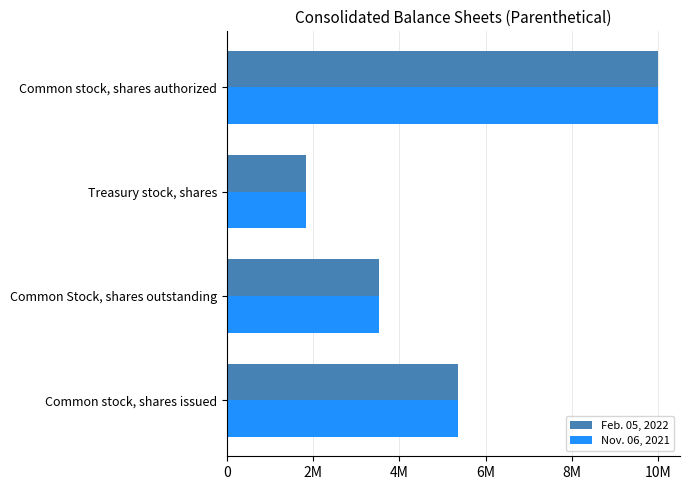

What are all the series names shown in the legend?

Feb. 05, 2022, Nov. 06, 2021